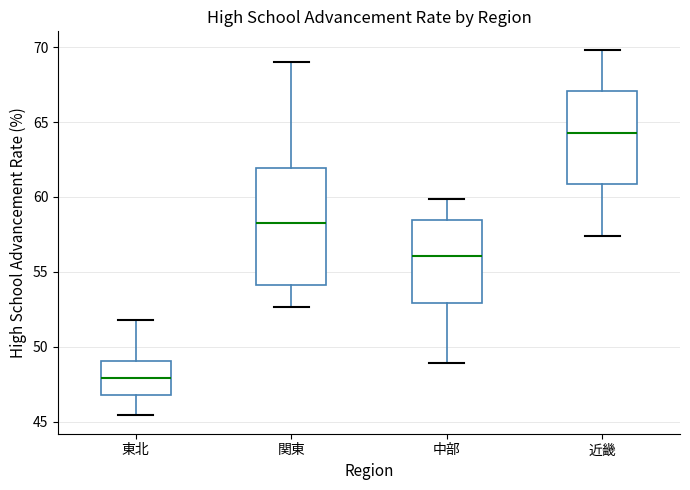

Which box's median line is the lowest?

東北